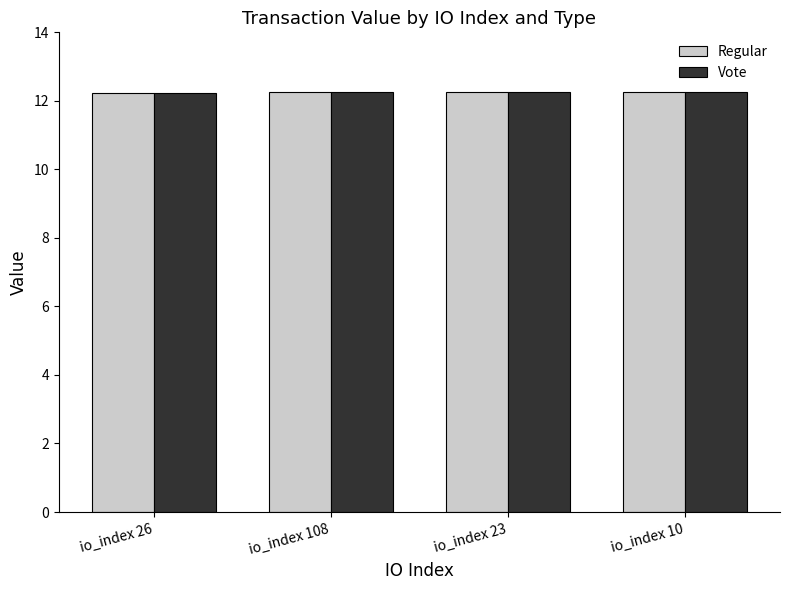

Is it true that Regular equals 12.2 at io_index 26?

True